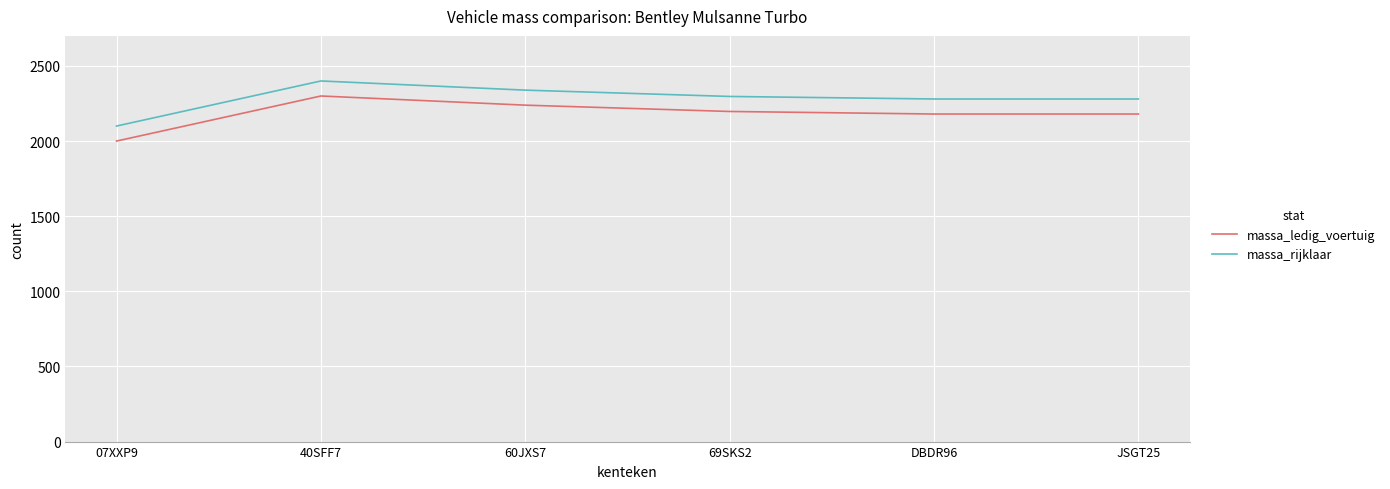

True or false: massa_ledig_voertuig has a value of 3763 at 69SKS2.

False